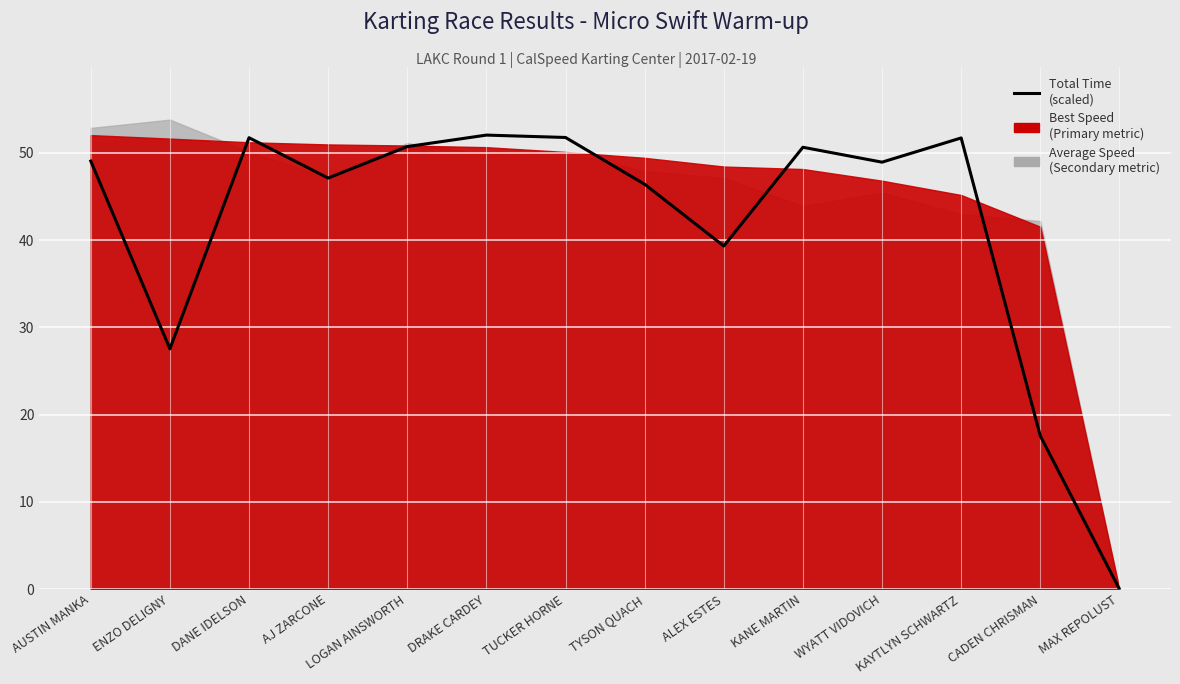

Rank the categories by value from highest to lowest.

DRAKE CARDEY, TUCKER HORNE, DANE IDELSON, KAYTLYN SCHWARTZ, LOGAN AINSWORTH, KANE MARTIN, AUSTIN MANKA, WYATT VIDOVICH, AJ ZARCONE, TYSON QUACH, ALEX ESTES, ENZO DELIGNY, CADEN CHRISMAN, MAX REPOLUST